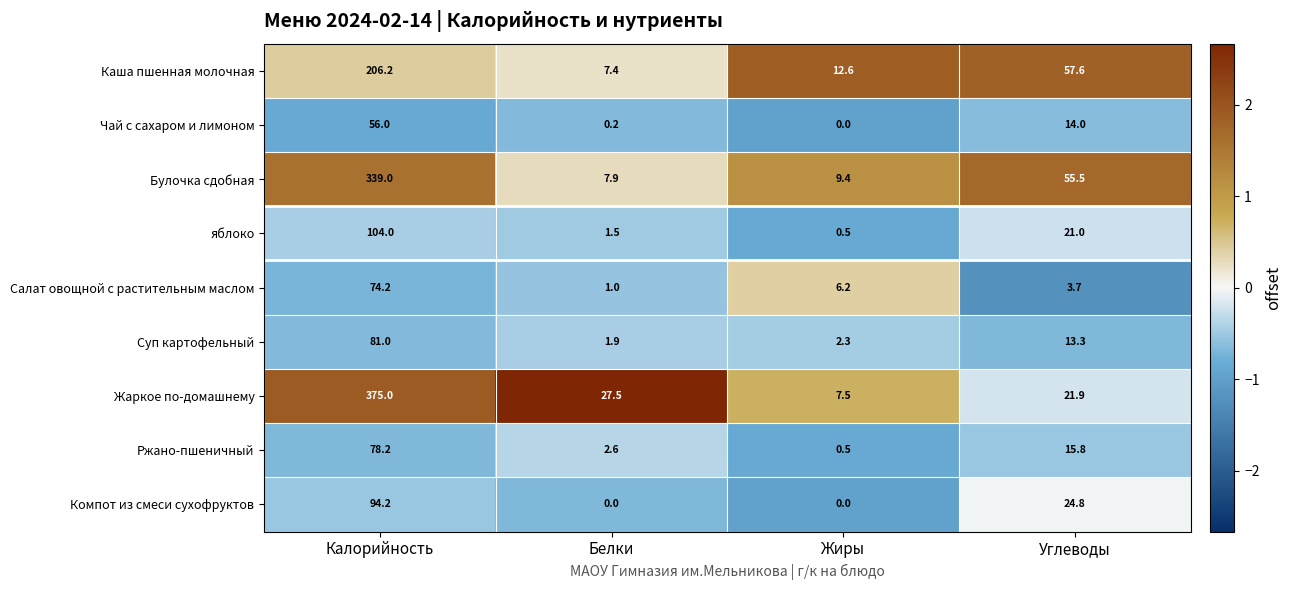

Which series has the largest total across all categories?

Жаркое по-домашнему